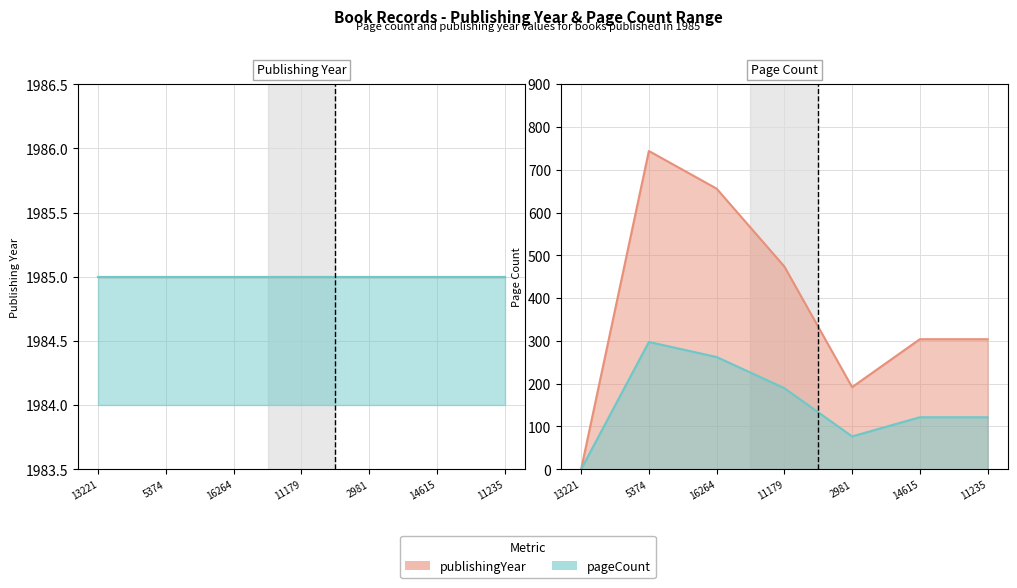

Reading right to left, list all the values displayed in this chart.

11235=304	14615=304	2981=192	11179=474	16264=656	5374=744	13221=0